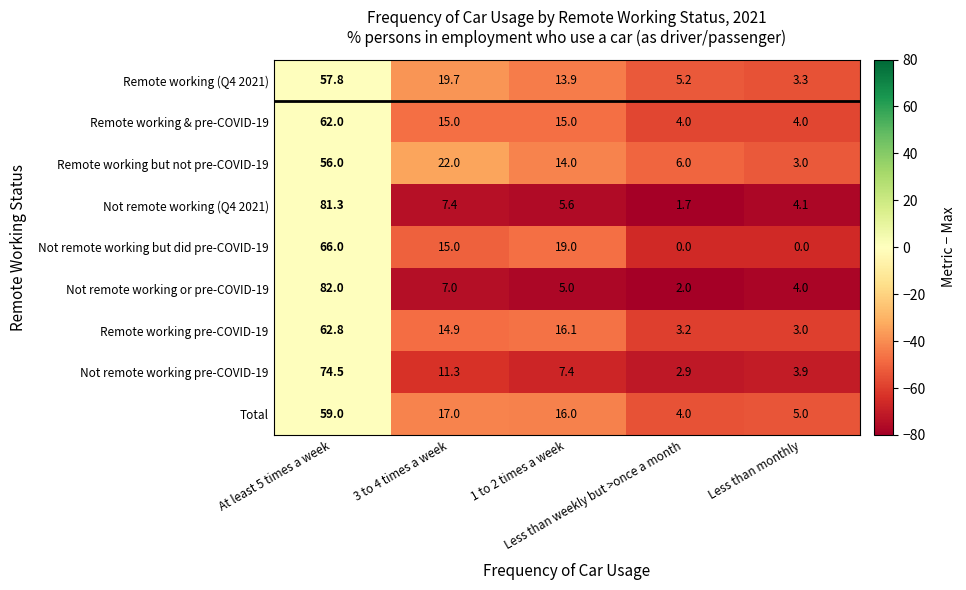

What is the average value of the Remote working & pre-COVID-19 series?

20.0